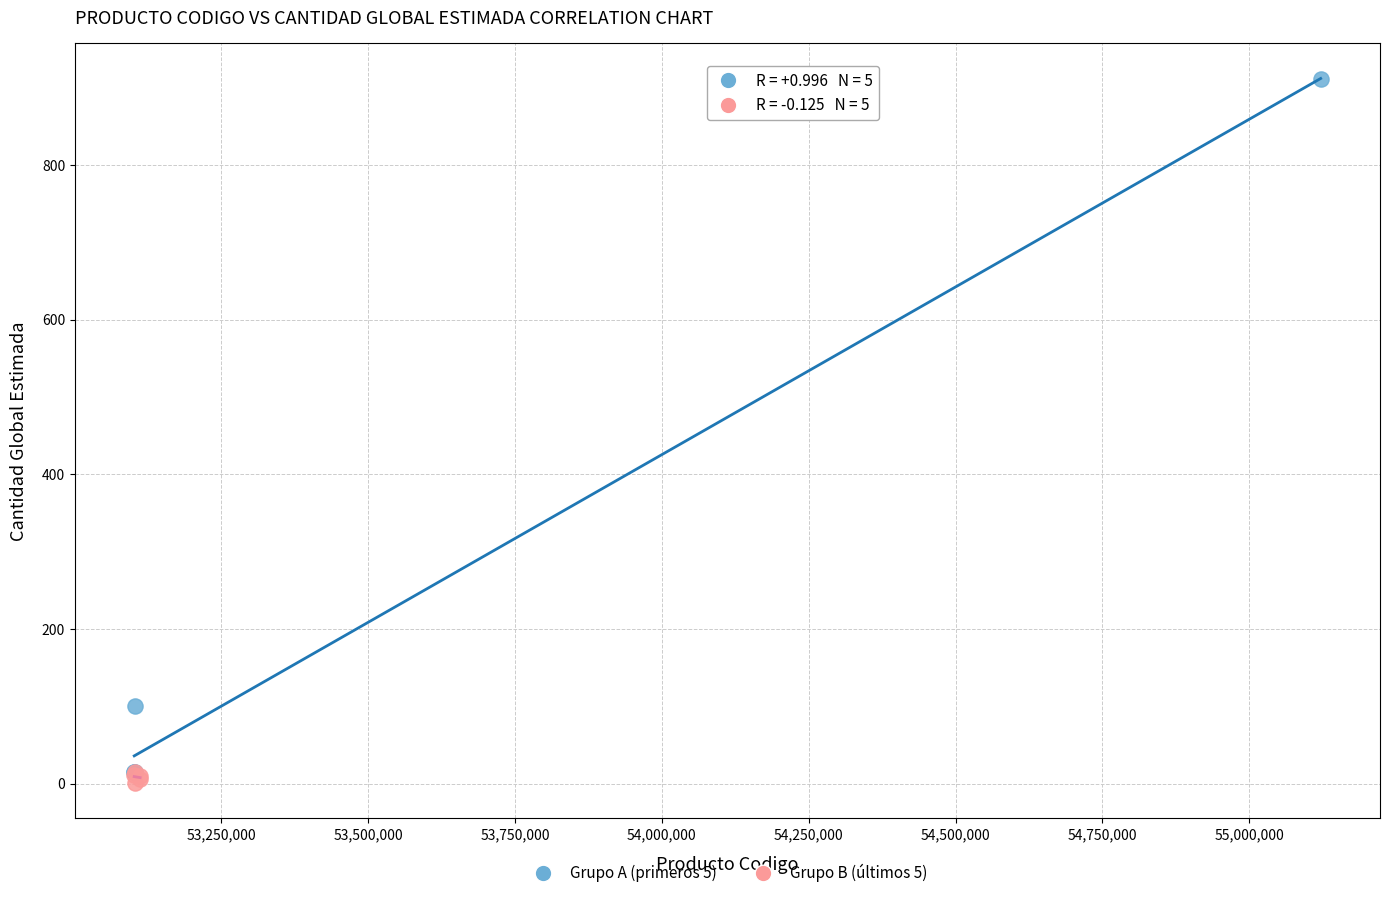

What are all the series names shown in the legend?

Grupo A (primeros 5), Grupo B (últimos 5)